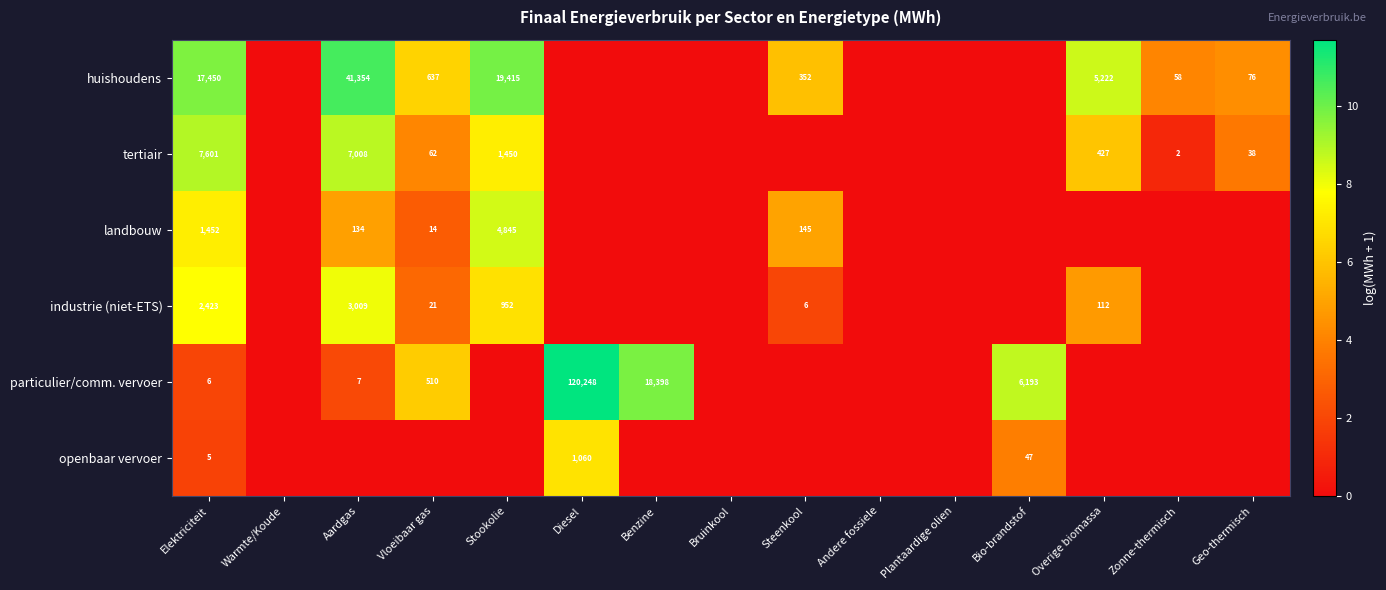

At Elektriciteit, list the series in order from largest to smallest.

huishoudens, tertiair, industrie (niet-ETS), landbouw, particulier/comm. vervoer, openbaar vervoer